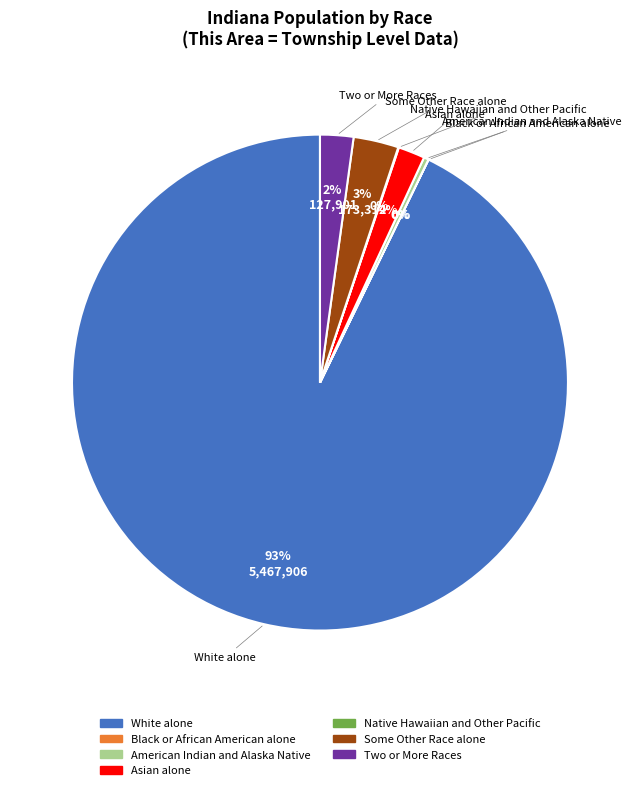

True or false: American Indian and Alaska Native accounts for 0% of the total.

True